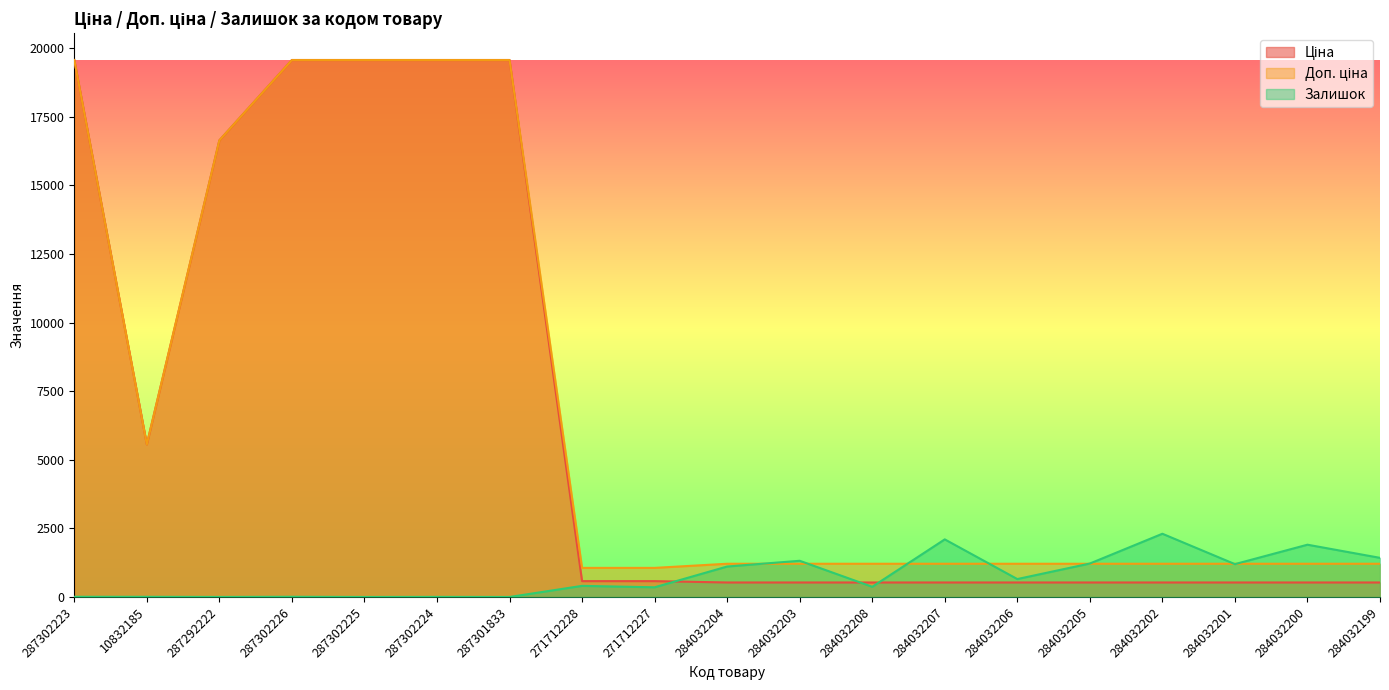

Reading right to left, what are all the values shown in this chart?

Ціна: 284032199=528.2	284032200=528.2	284032201=528.2	284032202=528.2	284032205=528.2	284032206=528.2	284032207=528.2	284032208=528.2	284032203=528.2	284032204=528.2	271712227=578.1	271712228=578.1	287301833=19564.9	287302224=19564.9	287302225=19564.9	287302226=19564.9	287292222=16636.8	10832185=5560.3	287302223=19564.9
Доп. ціна: 284032199=1210.7	284032200=1210.7	284032201=1210.7	284032202=1210.7	284032205=1210.7	284032206=1210.7	284032207=1210.7	284032208=1210.7	284032203=1210.7	284032204=1210.7	271712227=1060.0	271712228=1060.0	287301833=19564.9	287302224=19564.9	287302225=19564.9	287302226=19564.9	287292222=16636.8	10832185=5560.3	287302223=19564.9
Залишок: 284032199=1426.0	284032200=1905.0	284032201=1197.0	284032202=2304.0	284032205=1219.0	284032206=653.0	284032207=2099.0	284032208=371.0	284032203=1319.0	284032204=1110.0	271712227=353.0	271712228=405.0	287301833=0.0	287302224=3.0	287302225=0.0	287302226=7.0	287292222=1.0	10832185=6.0	287302223=7.0